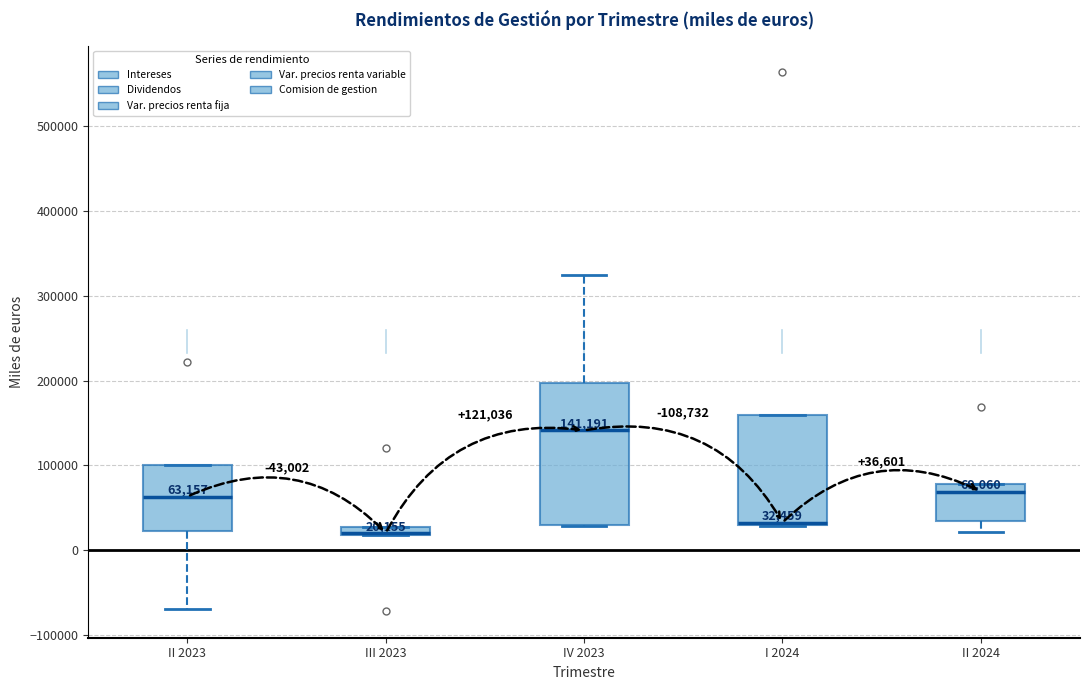

Which box is the tallest, from its lower edge to its upper edge?

IV 2023